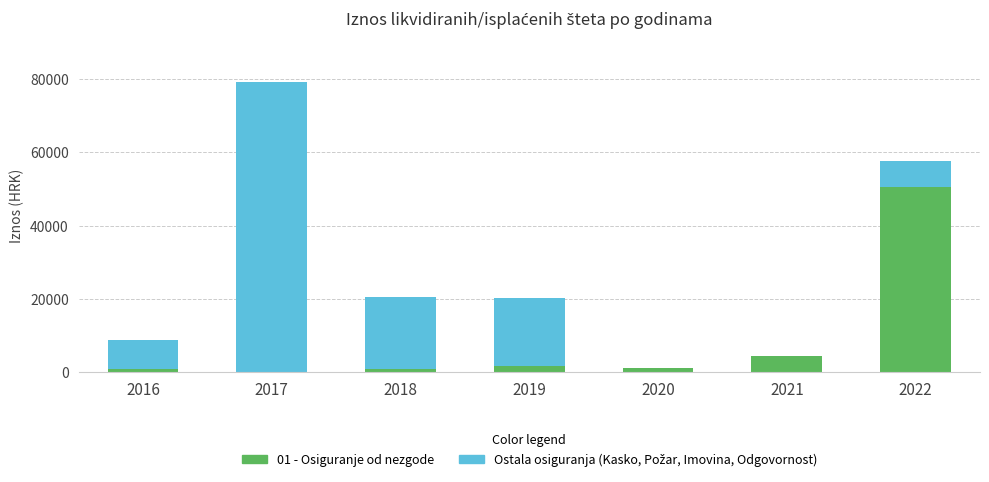

Is it true that 01 - Osiguranje od nezgode equals 4400.0 at 2021?

True